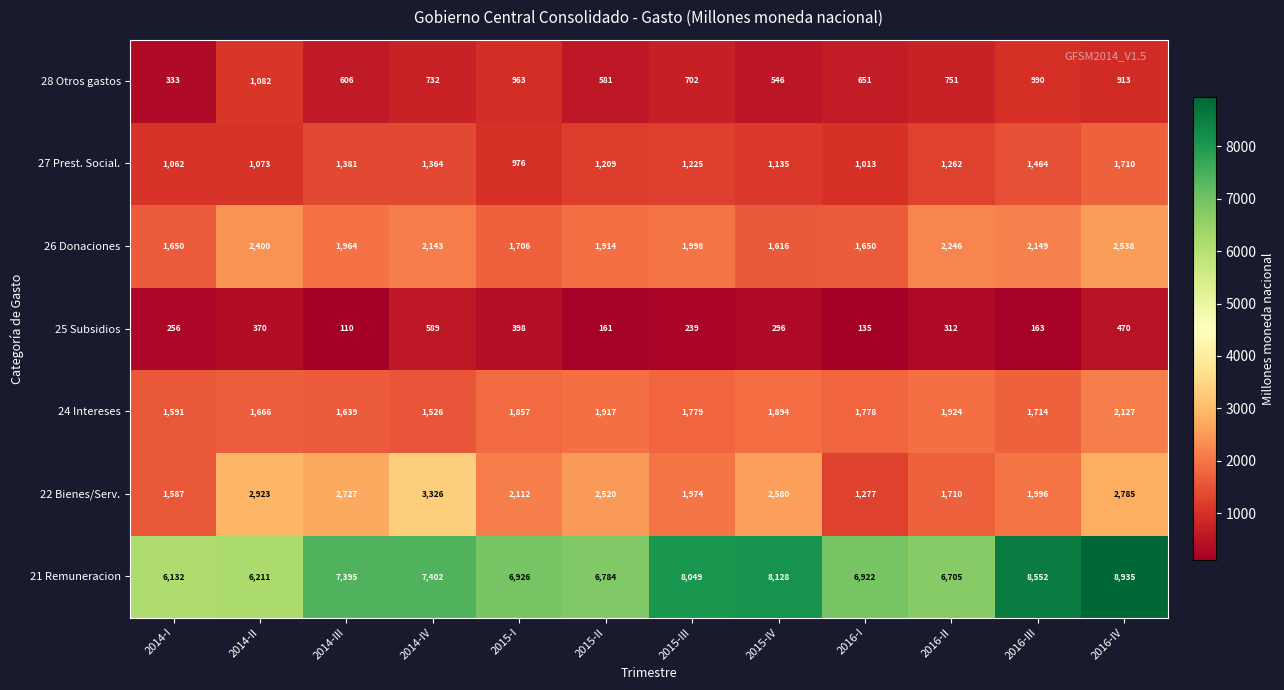

What is the difference between the second highest and second lowest values in the 21 Remuneracion series?

2341